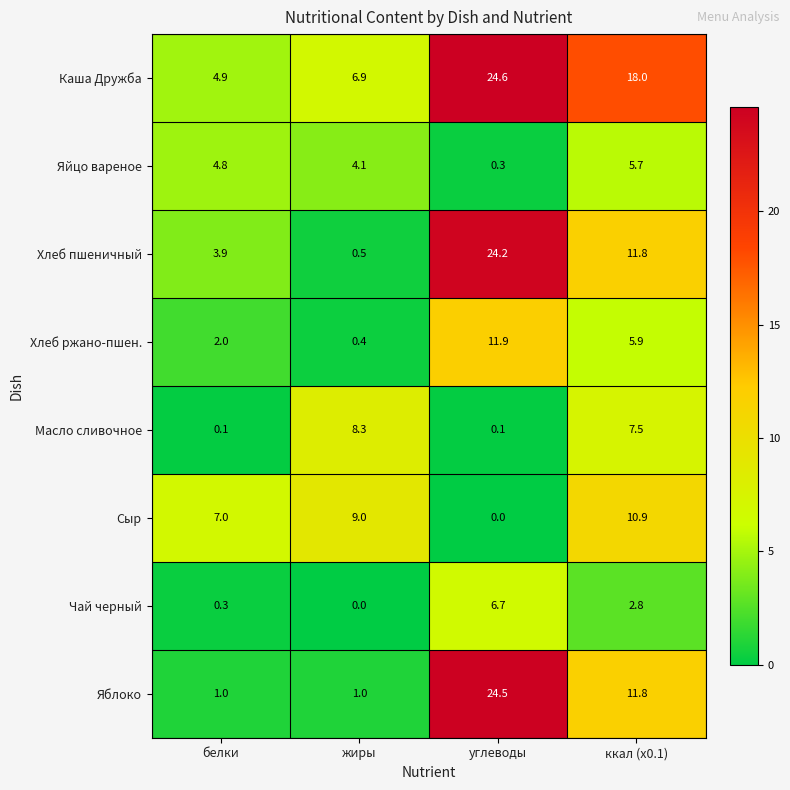

Rank the series by their maximum value, from highest to lowest.

Каша Дружба, Яблоко, Хлеб пшеничный, Хлеб ржано-пшен., Сыр, Масло сливочное, Чай черный, Яйцо вареное